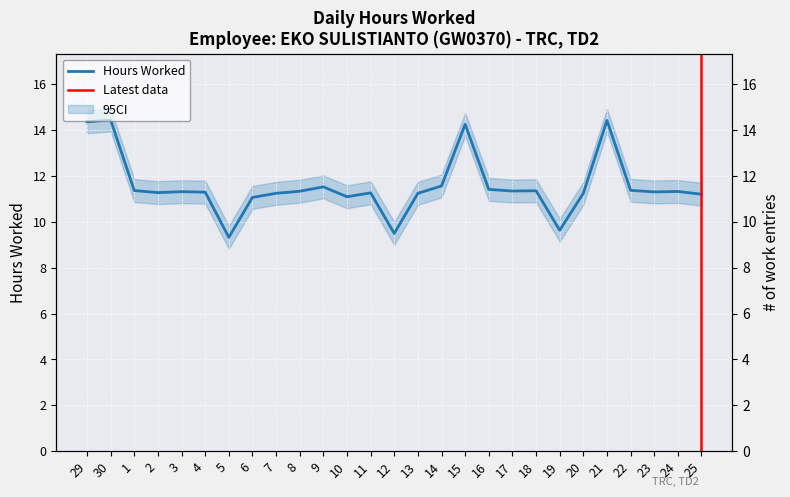

What is the sum of all values?

312.2